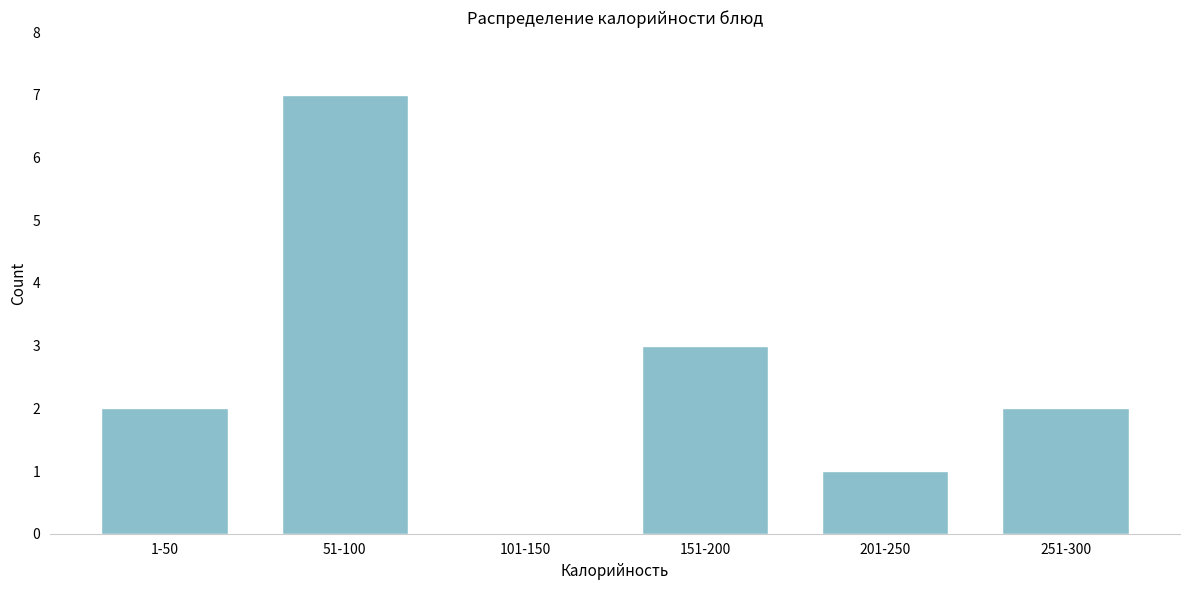

Reading left to right, list all the values displayed in this chart.

1-50=2	51-100=7	101-150=0	151-200=3	201-250=1	251-300=2